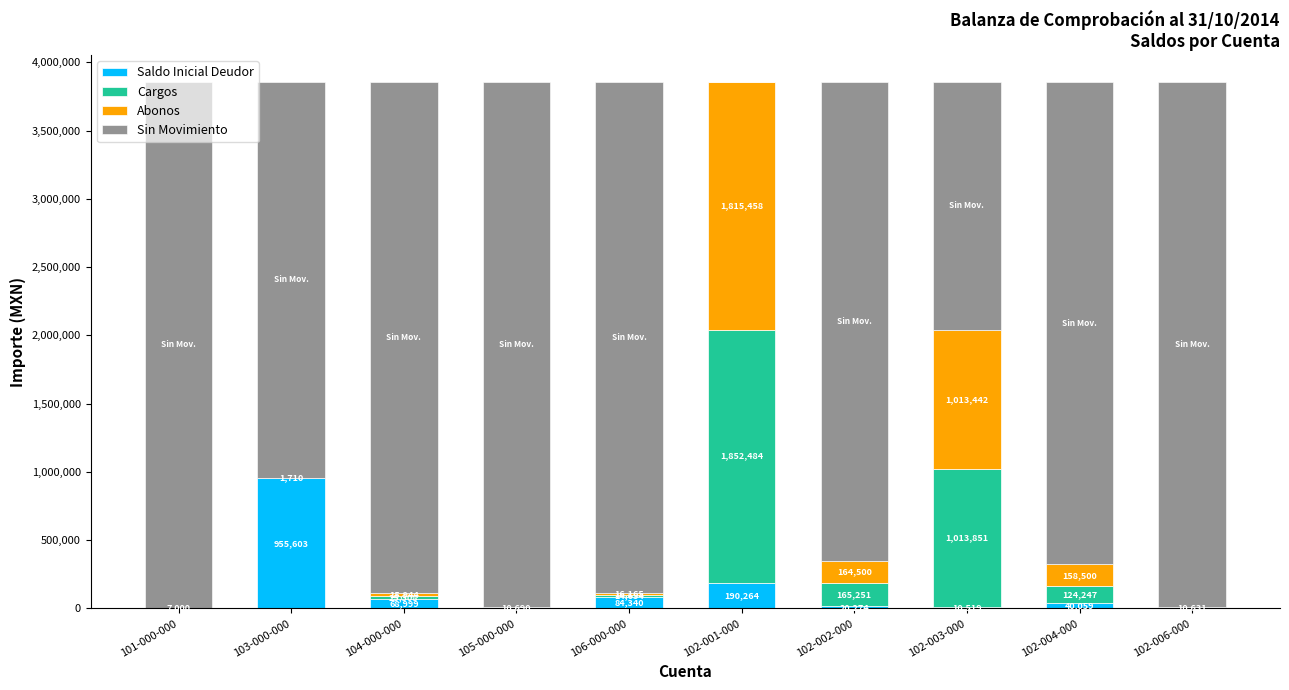

What is the approximate value of Saldo Inicial Deudor at 106-000-000?

84339.6